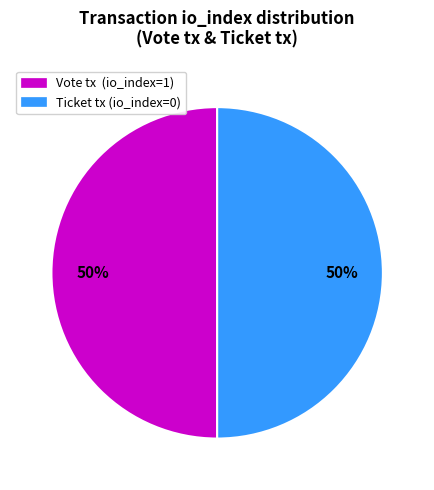

Count the number of slices in the pie.

2